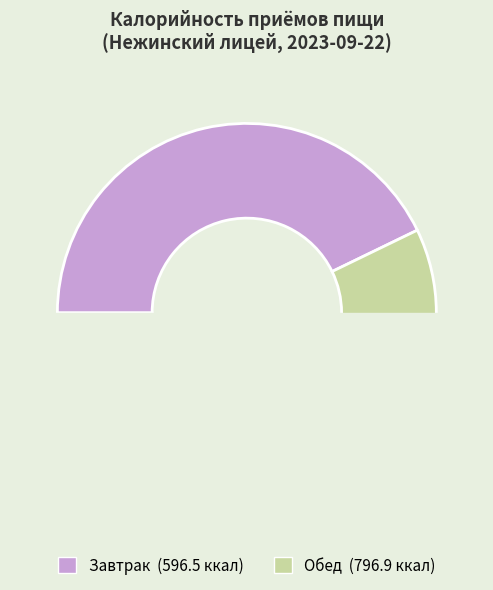

To the nearest percent, what is the difference between the Обед and Завтрак slice percentages?

14%